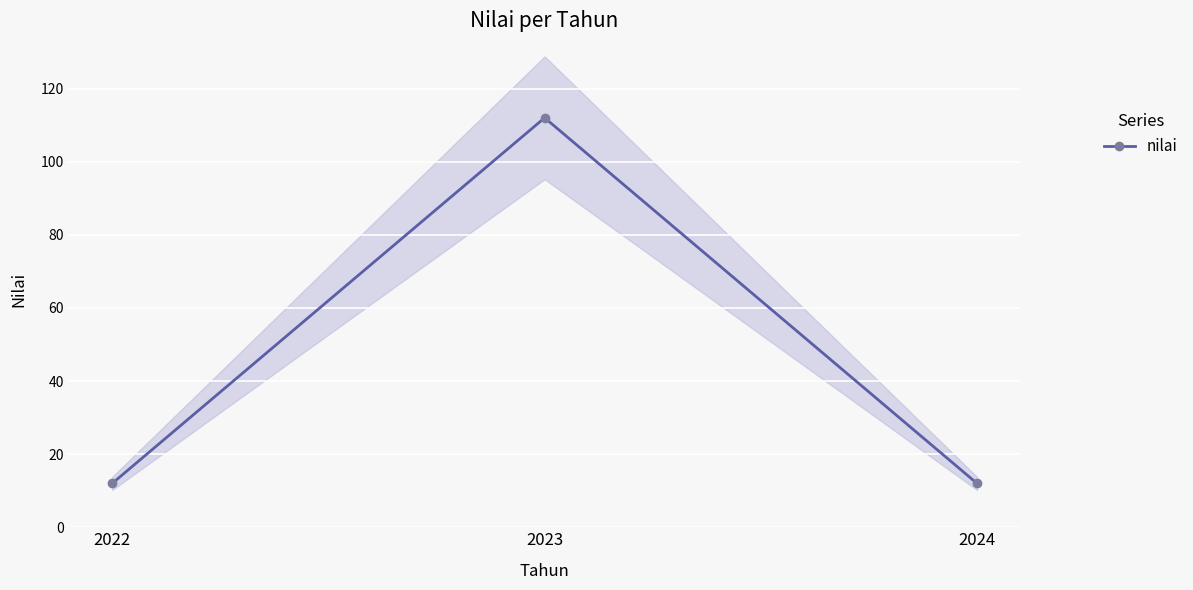

How many lines are shown in the chart?

1